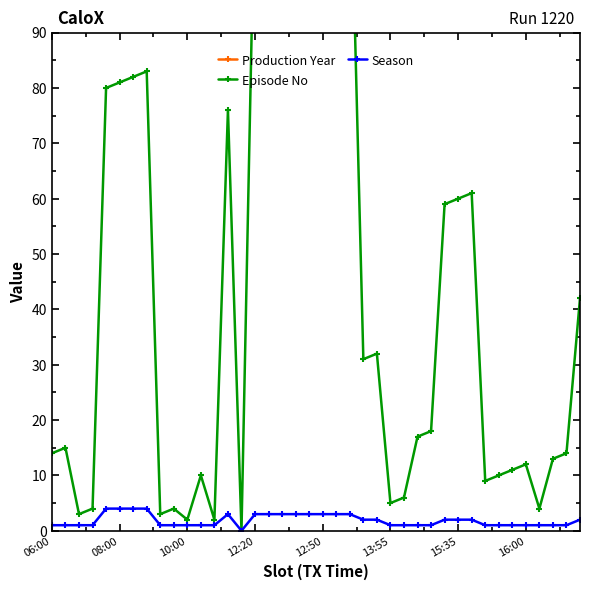

What is the total value across all series at 31?

2083